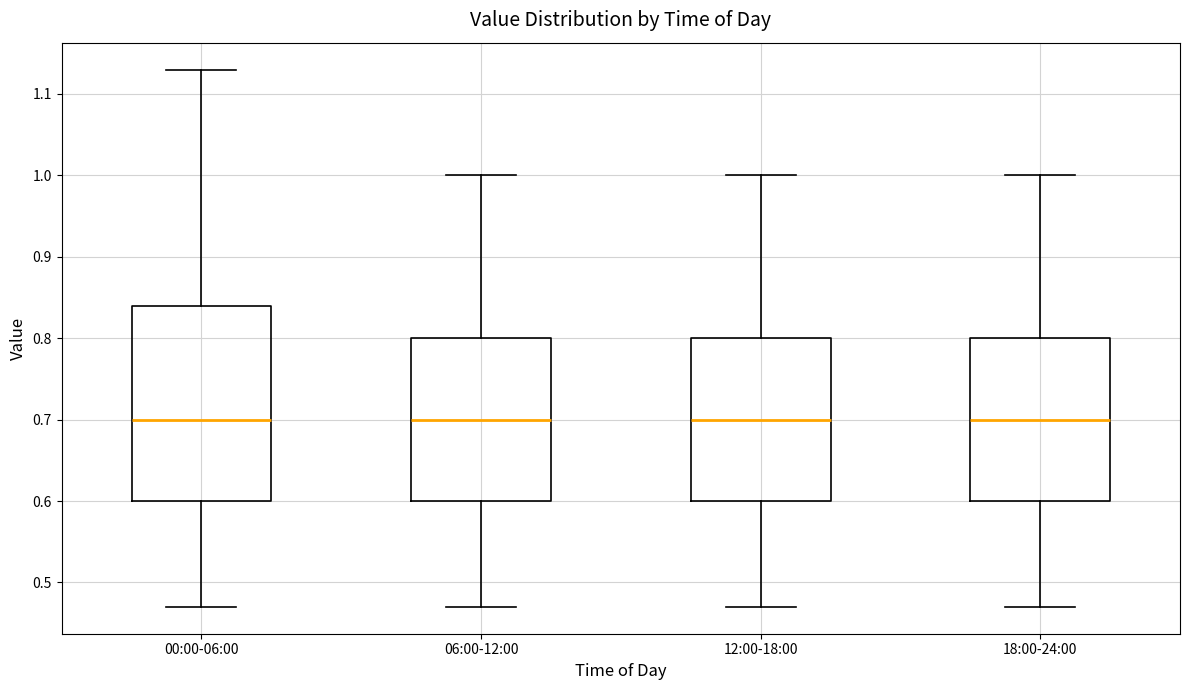

Reading left to right, transcribe this box plot: for each box, give where its median line is, the range the box spans, and where its two whiskers end, as read against the y-axis. The values are not printed on the chart, so give them approximately, as read against the axis.

00:00-06:00: median 0.70, box 0.60 to 0.84, whiskers 0.47 to 1.13
06:00-12:00: median 0.70, box 0.60 to 0.80, whiskers 0.47 to 1.00
12:00-18:00: median 0.70, box 0.60 to 0.80, whiskers 0.47 to 1.00
18:00-24:00: median 0.70, box 0.60 to 0.80, whiskers 0.47 to 1.00